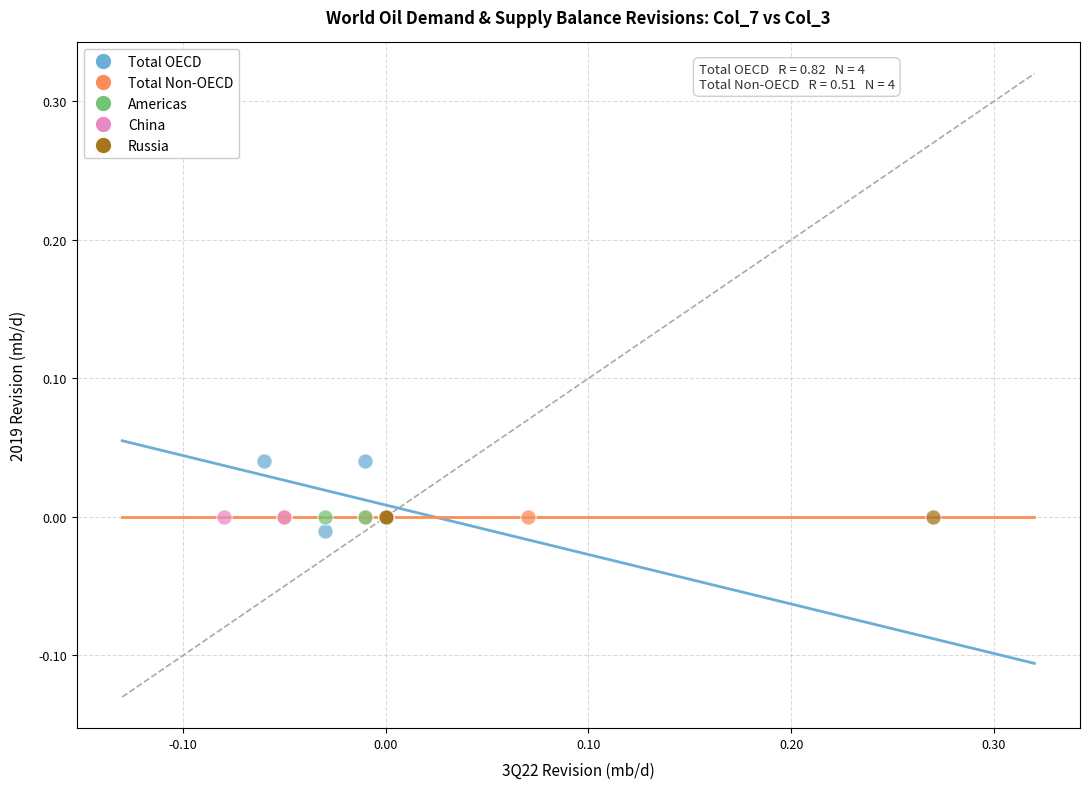

Which series reaches the maximum Y coordinate?

Total OECD